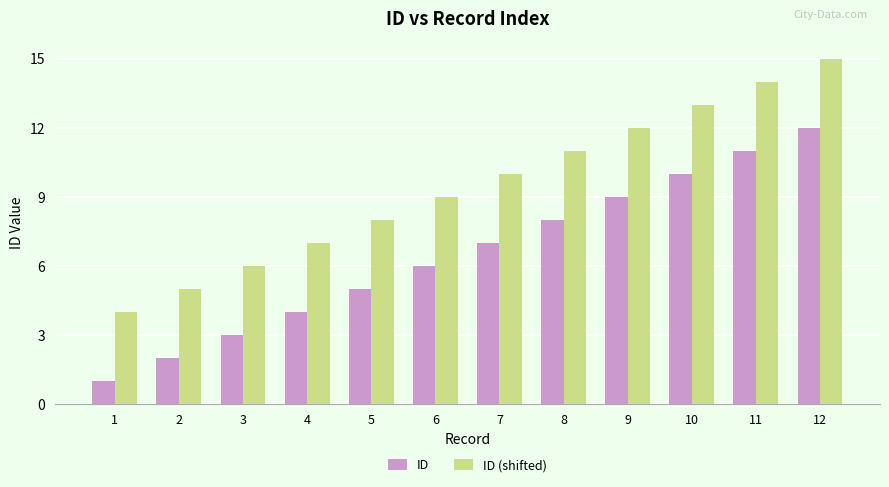

What is the sum of the ID (shifted) values at 3 and 11?

20